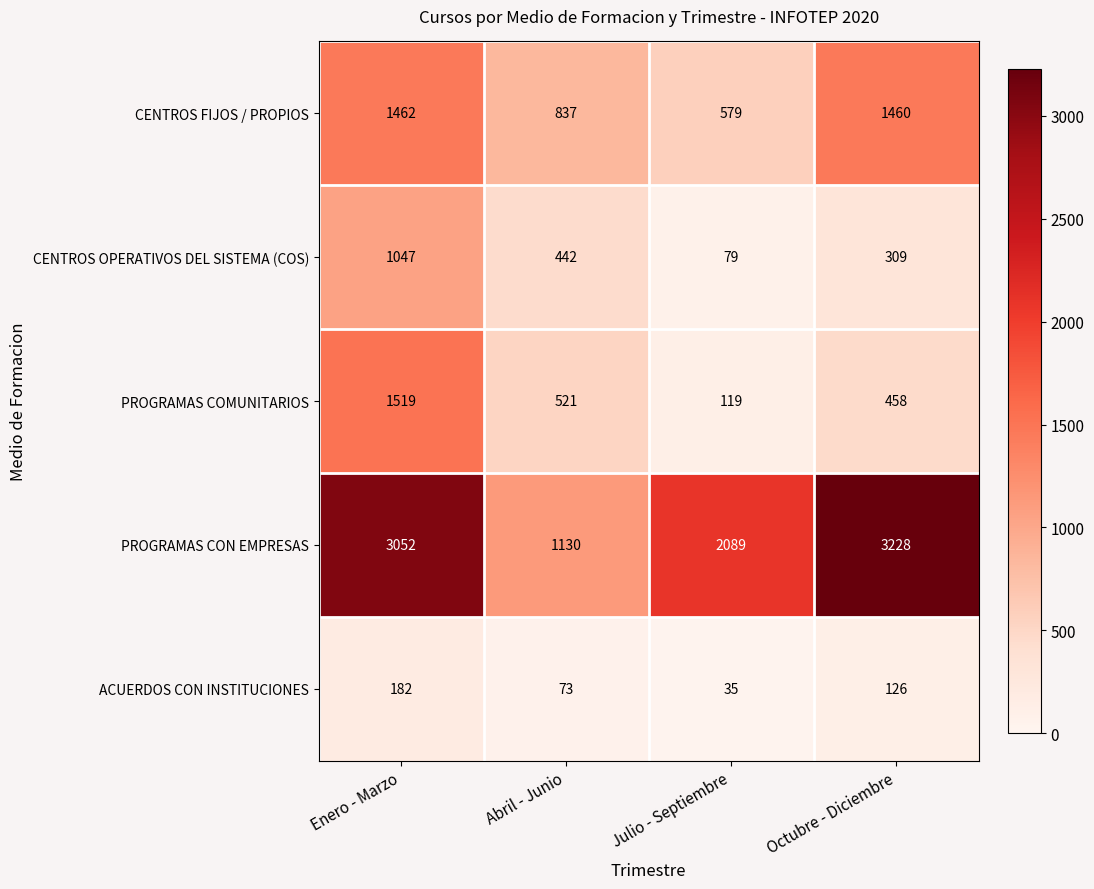

Reading left to right, transcribe all the data shown in this chart.

CENTROS FIJOS / PROPIOS: 1462	837	579	1460
CENTROS OPERATIVOS DEL SISTEMA (COS): 1047	442	79	309
PROGRAMAS COMUNITARIOS: 1519	521	119	458
PROGRAMAS CON EMPRESAS: 3052	1130	2089	3228
ACUERDOS CON INSTITUCIONES: 182	73	35	126